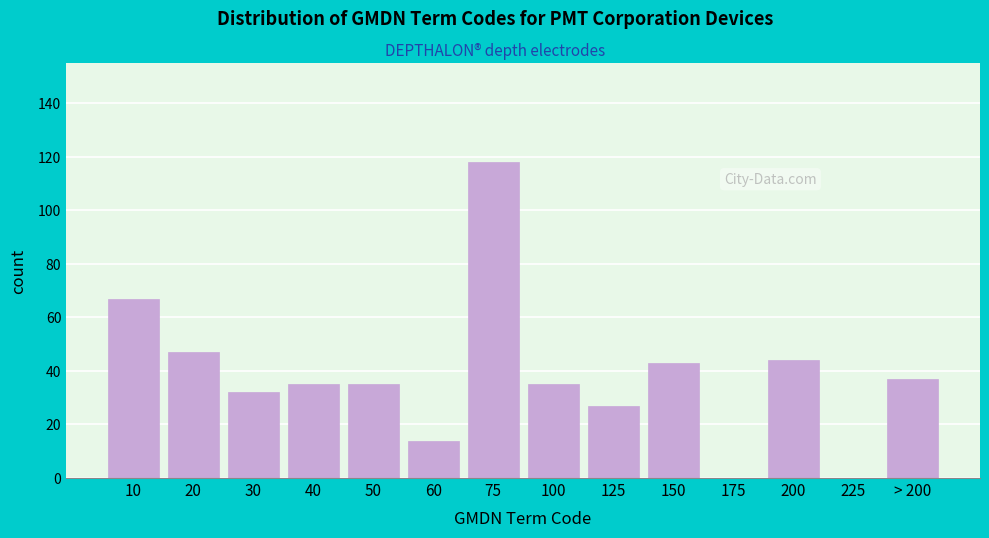

Reading right to left, transcribe all the data shown in this chart.

> 200=37	225=0	200=44	175=0	150=43	125=27	100=35	75=118	60=14	50=35	40=35	30=32	20=47	10=67